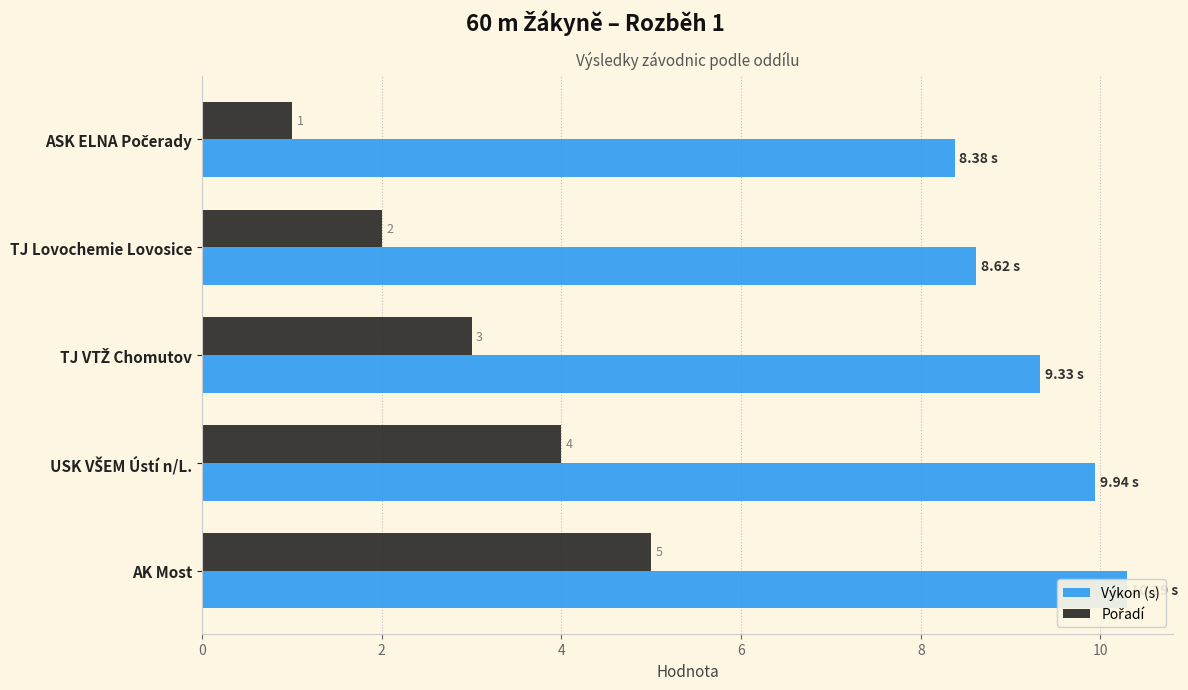

What are all the series names shown in the legend?

Výkon (s), Pořadí